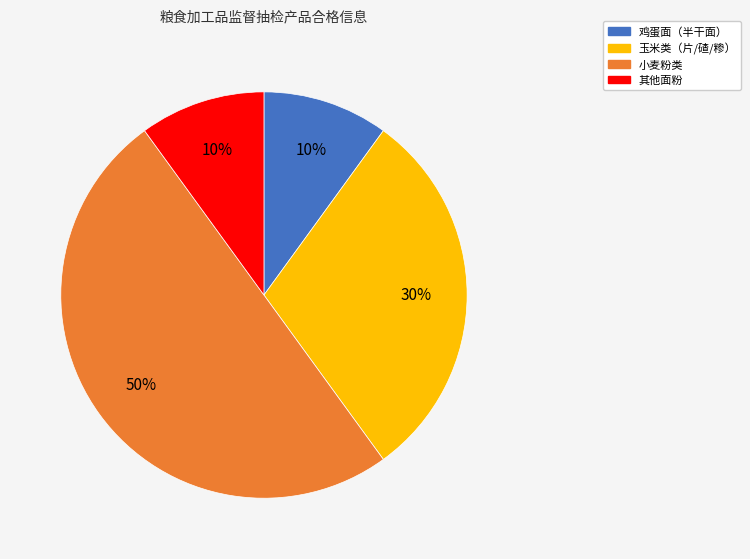

How many slices are in this pie chart?

4